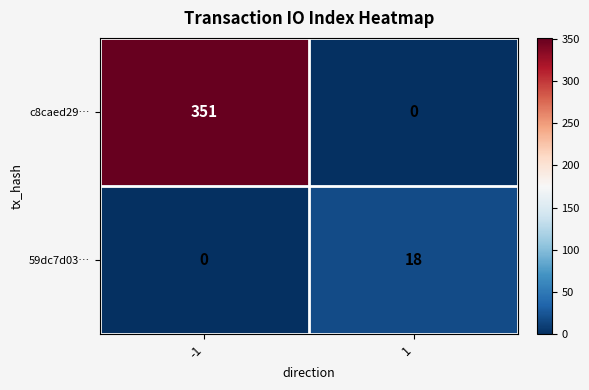

How many values in 59dc7d03… are above zero?

1